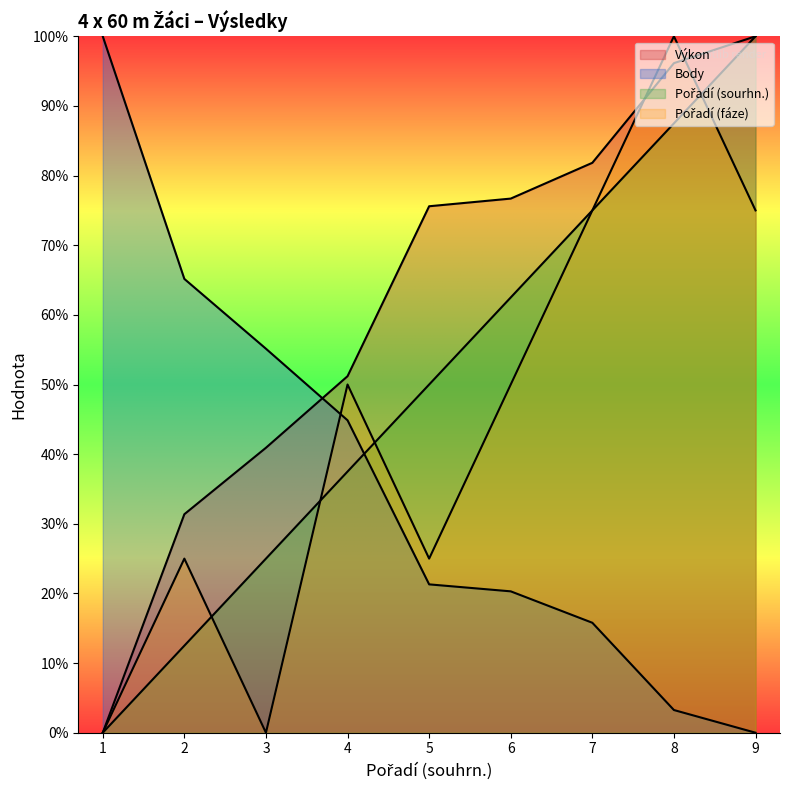

True or false: Výkon and Pořadí (sourhn.) intersect in this chart.

False